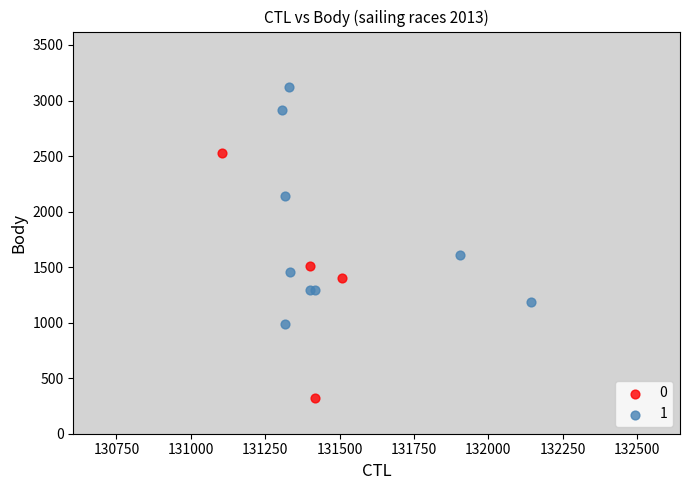

Which series has the largest Y range (max minus min)?

0